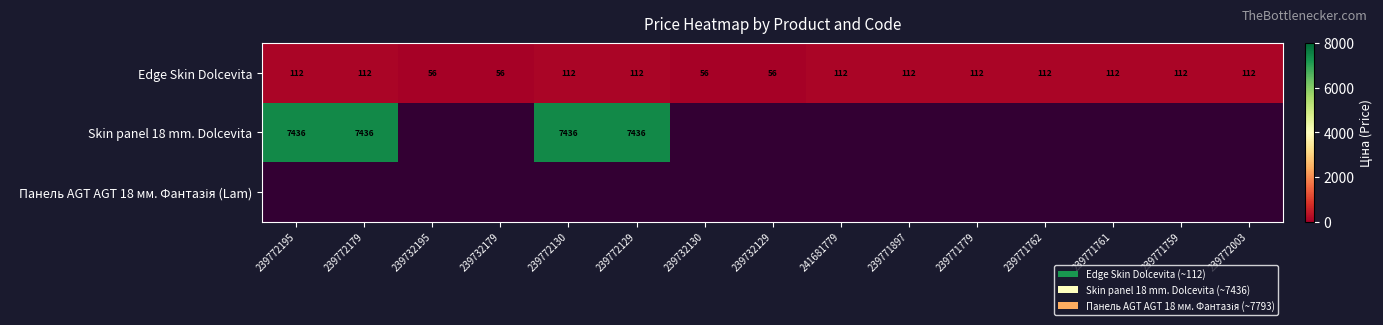

Which category has the lowest value in the Панель AGT AGT 18 мм. Фантазія (Lam) series?

239772195